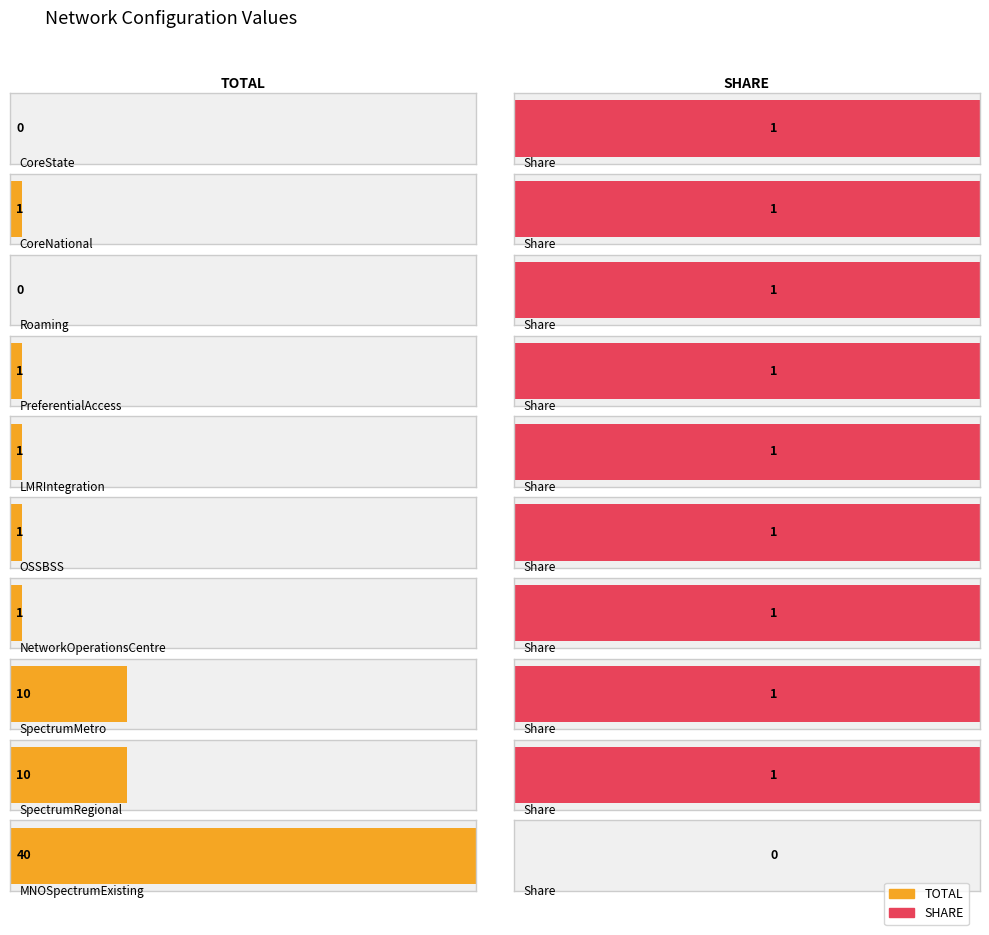

Rank the series at SpectrumMetro from lowest to highest value.

SHARE, TOTAL